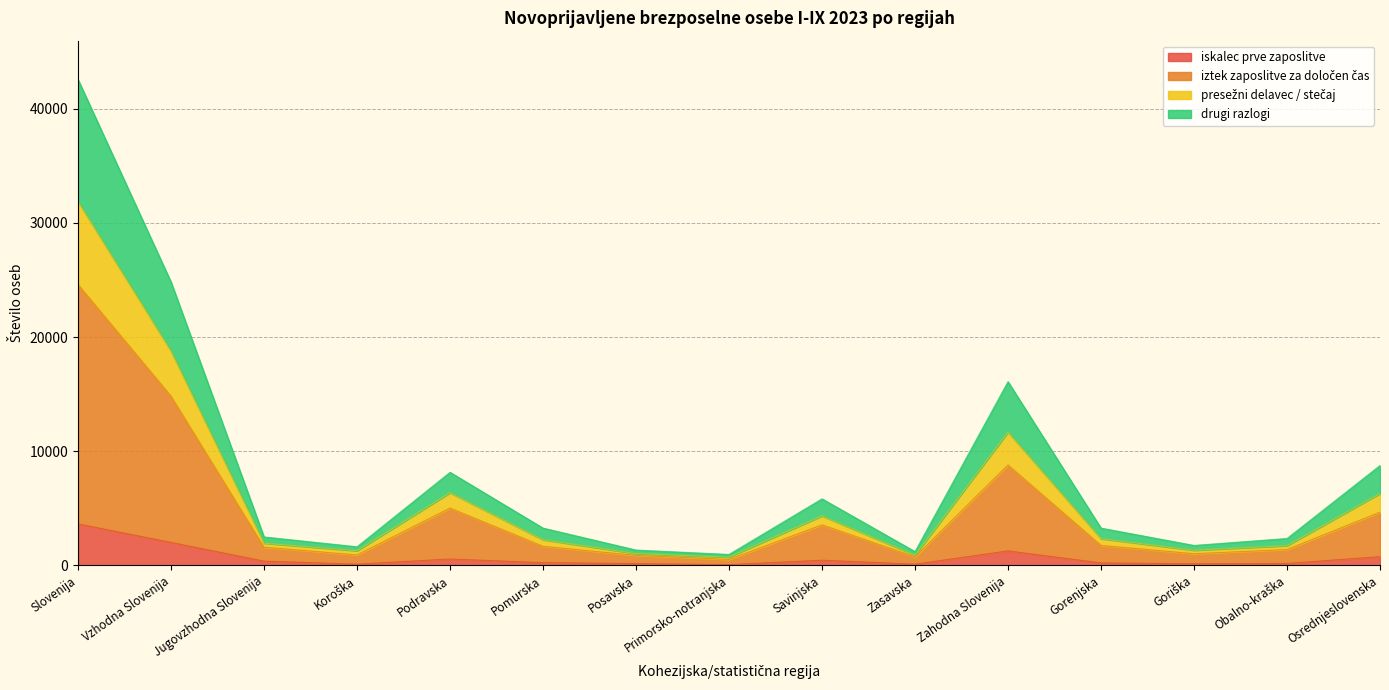

How many data points in iztek zaposlitve za določen čas are above 1664?

7